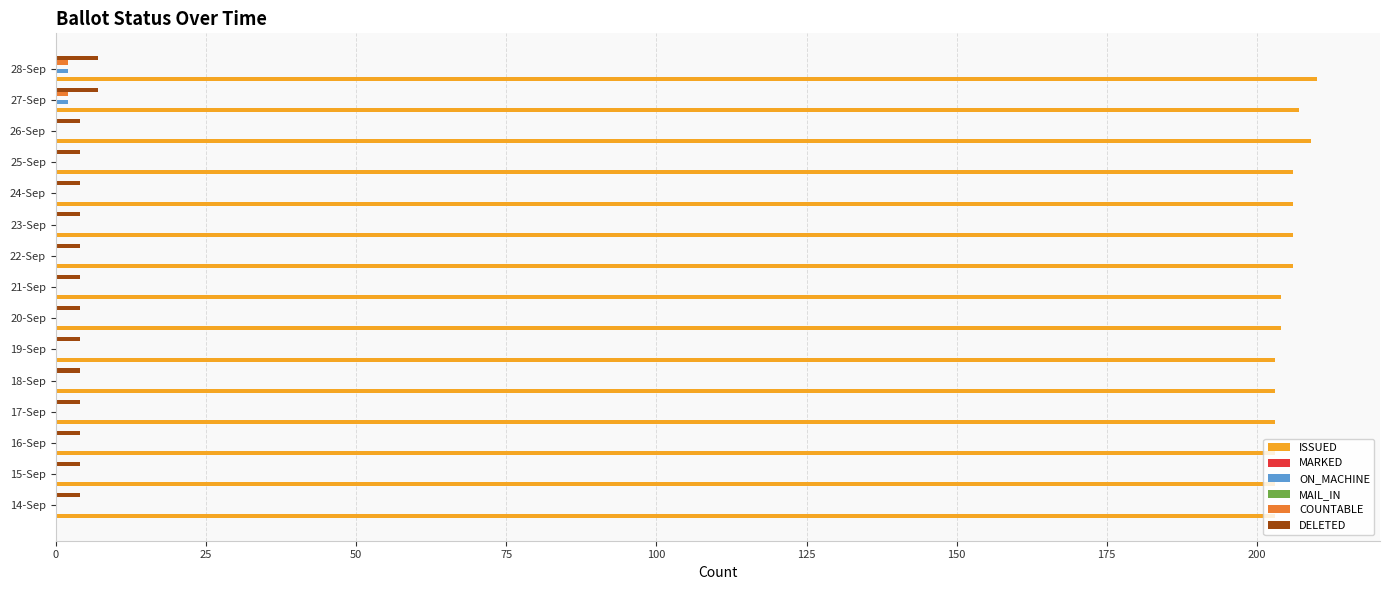

Rank the series by their maximum value, from lowest to highest.

MARKED, MAIL_IN, ON_MACHINE, COUNTABLE, DELETED, ISSUED